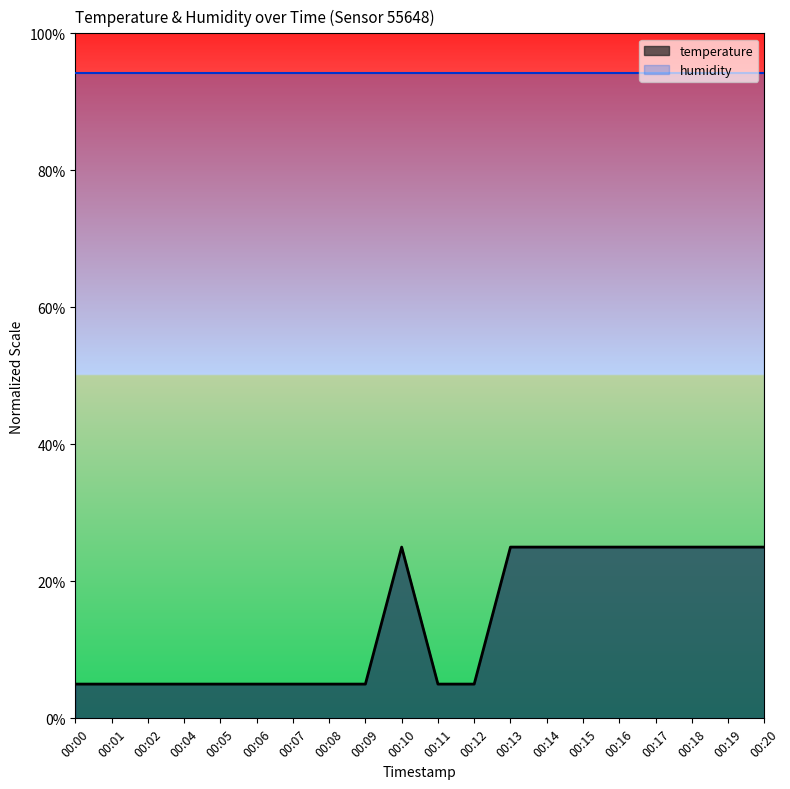

True or false: the data shows 13.7 at 00:14.

False